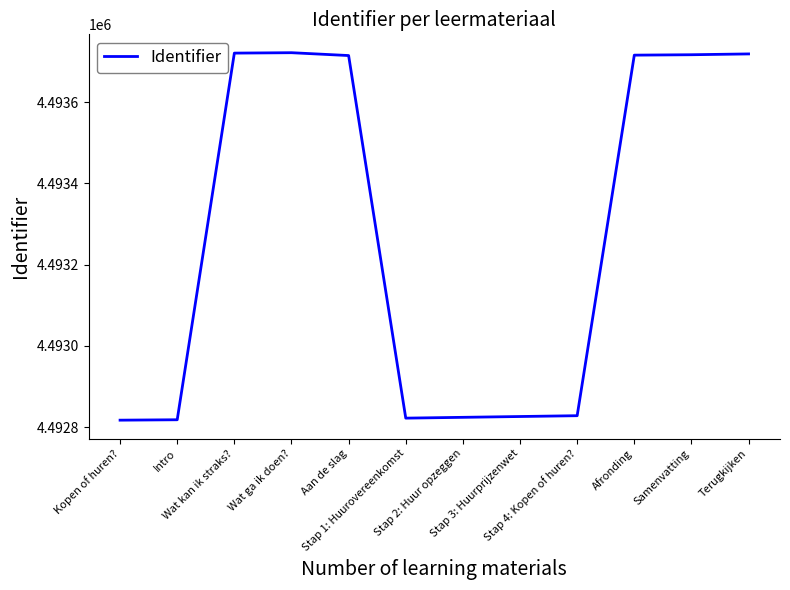

What is the difference between the maximum and minimum values?

905